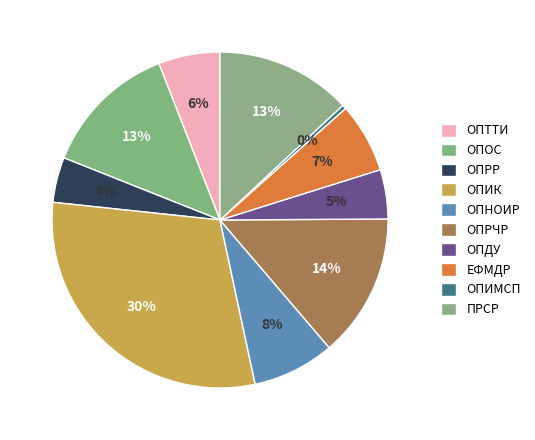

How many slices are in this pie chart?

10